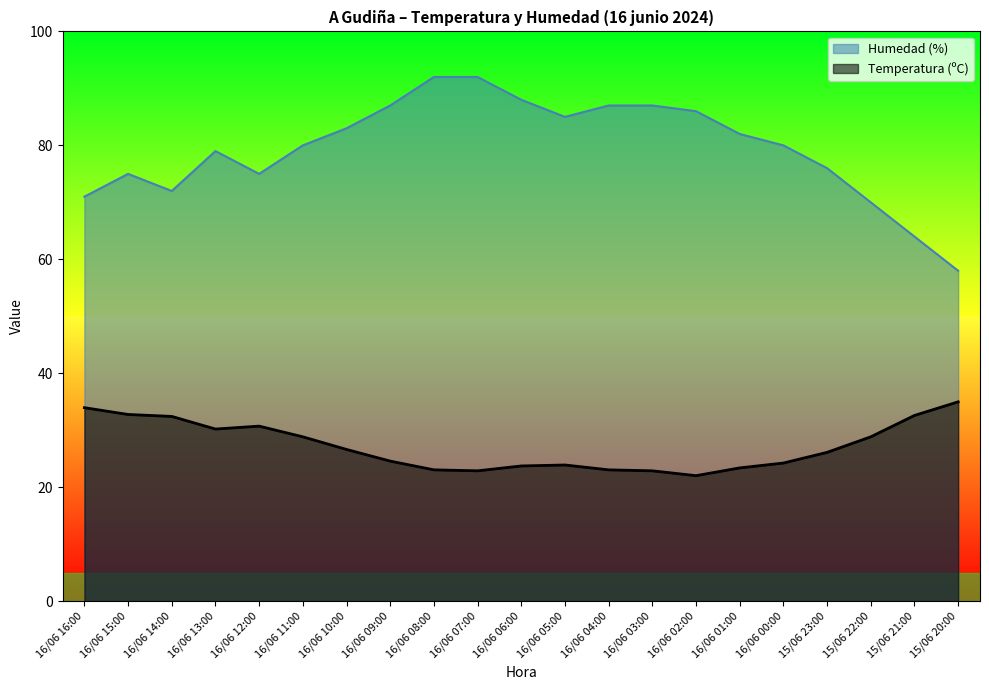

Reading right to left, list all the values displayed in this chart.

Temperatura (ºC): 35.0	32.6	28.9	26.1	24.3	23.4	22.0	22.9	23.1	23.9	23.8	22.9	23.1	24.6	26.6	28.9	30.7	30.2	32.4	32.8	34.0
Humedad (%): 58.0	64.0	70.0	76.0	80.0	82.0	86.0	87.0	87.0	85.0	88.0	92.0	92.0	87.0	83.0	80.0	75.0	79.0	72.0	75.0	71.0